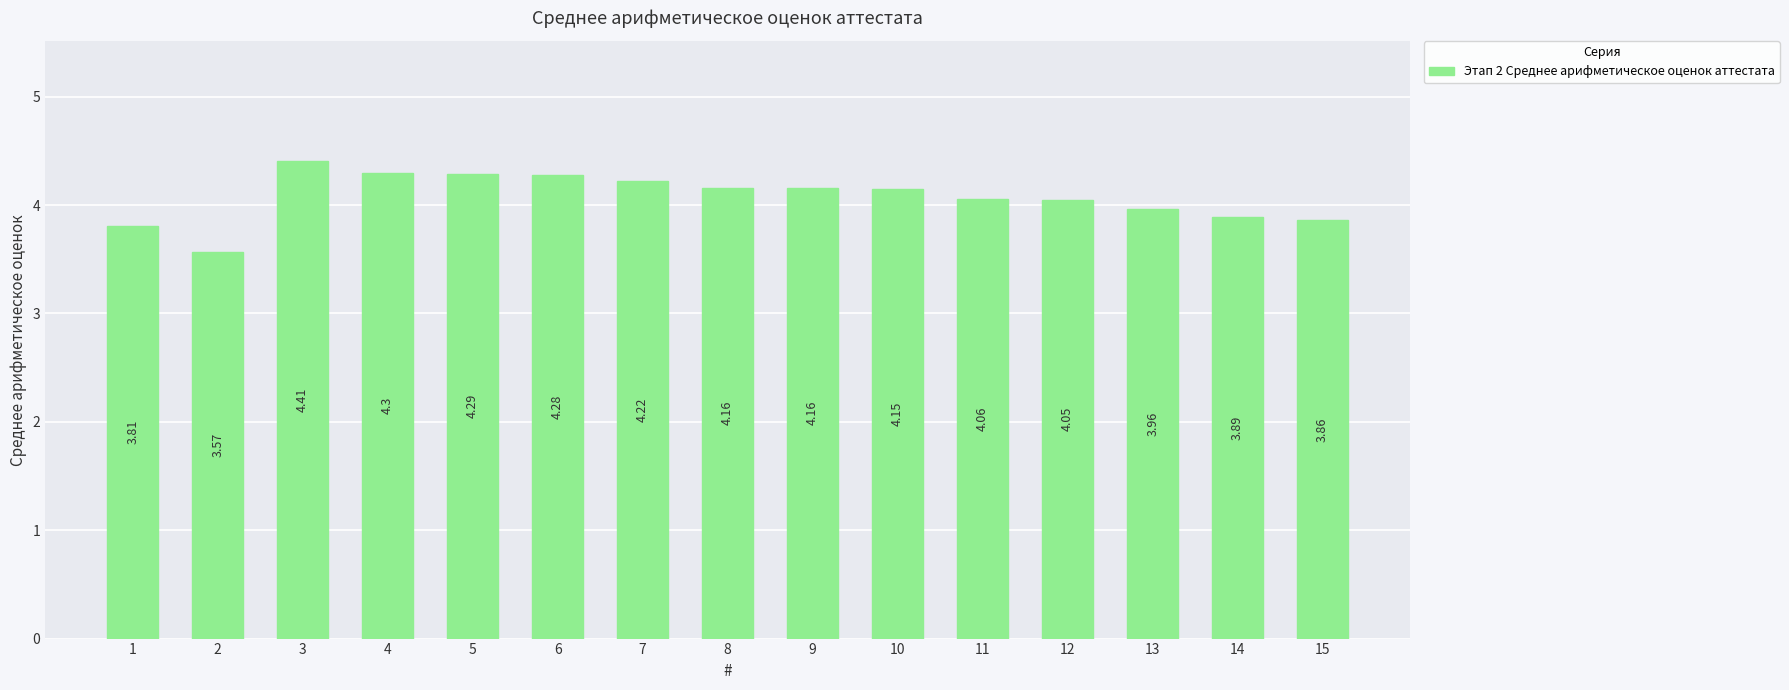

Which label corresponds to the largest value in the chart?

3